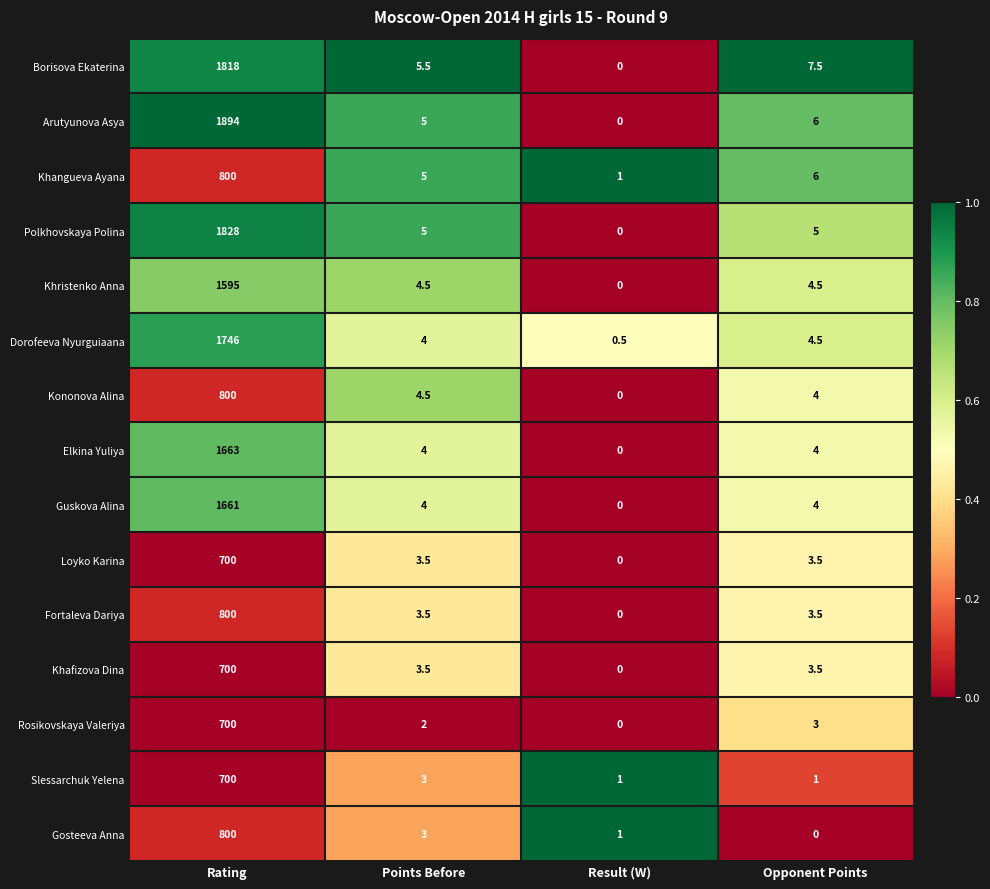

Where does the Khangueva Ayana series first go above 6?

Rating